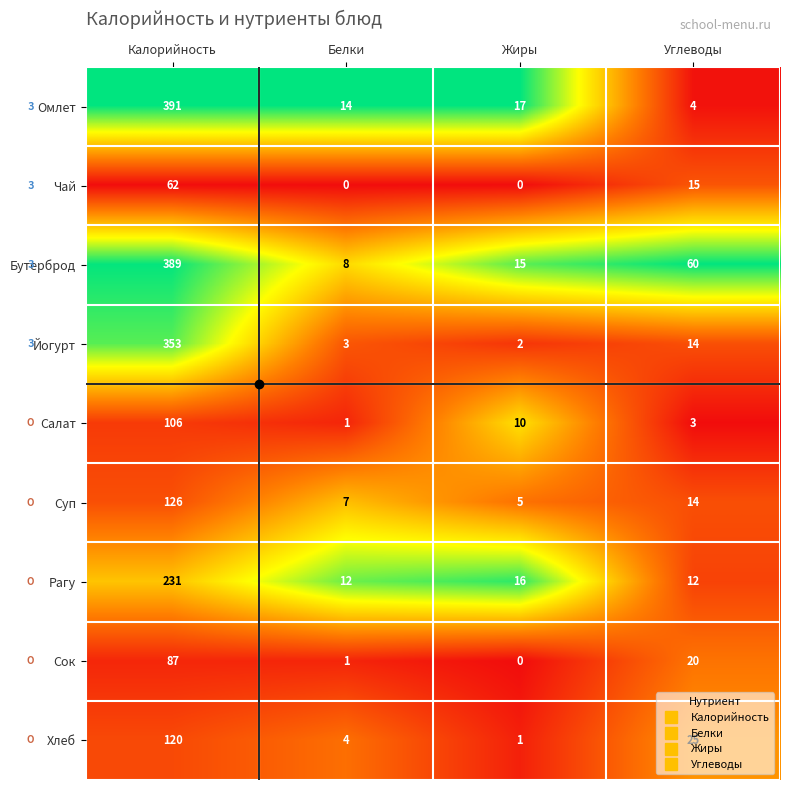

True or false: Салат has a value of 3 at Углеводы.

True